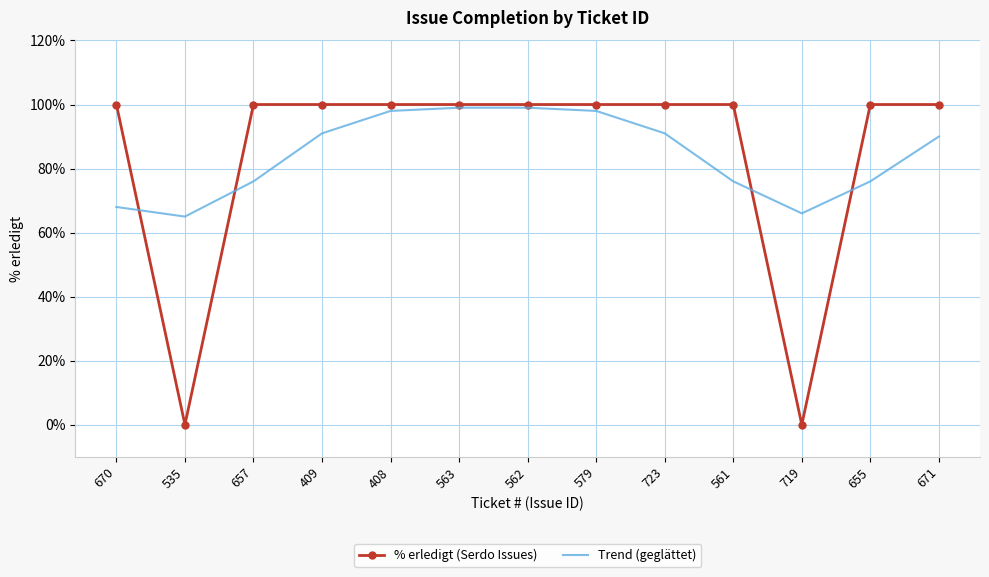

Is the value of % erledigt (Serdo Issues) at 670 greater than the value of Trend (geglättet) at 670?

Yes